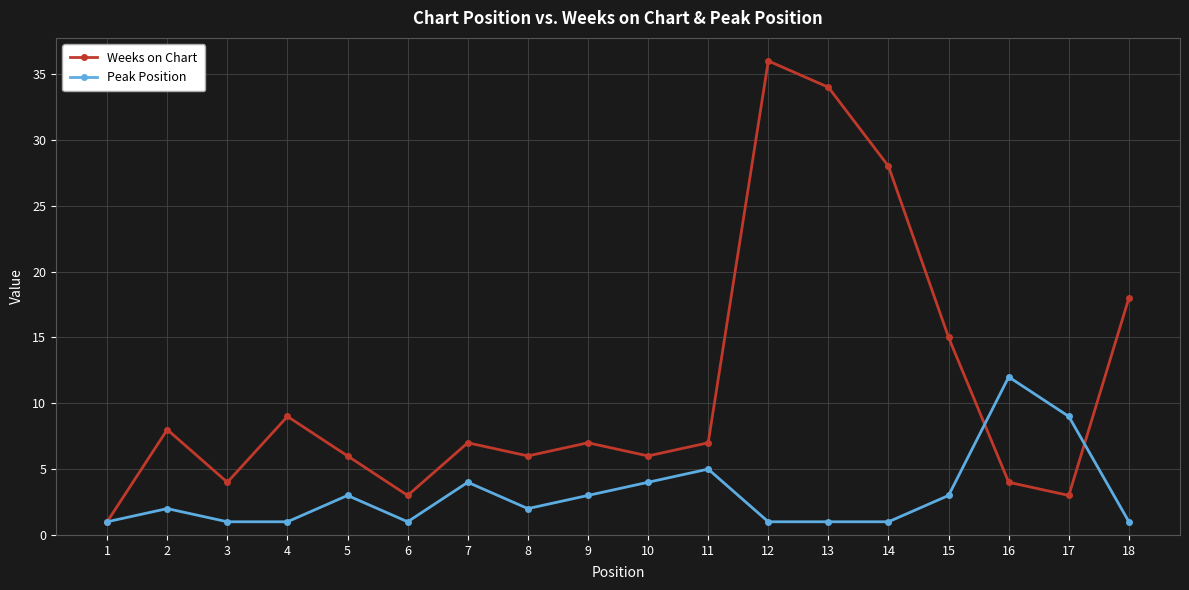

What value does the Weeks on Chart series have at 15?

15